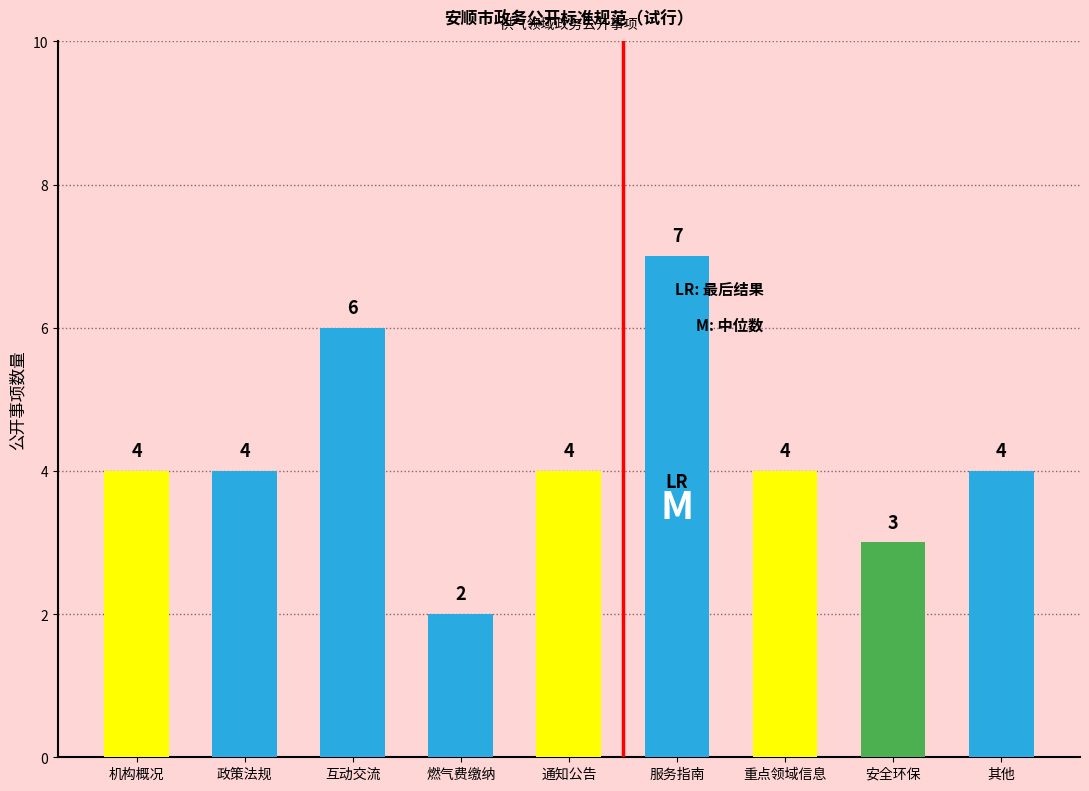

The value at 政策法规 is 1. True or false?

False